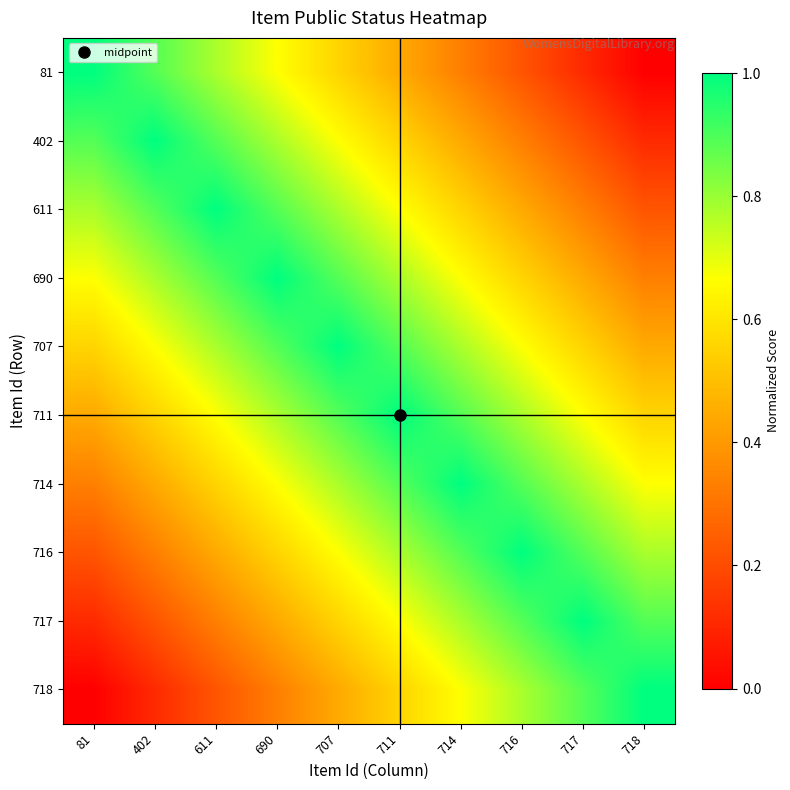

Which category has the lowest value across all series?

718